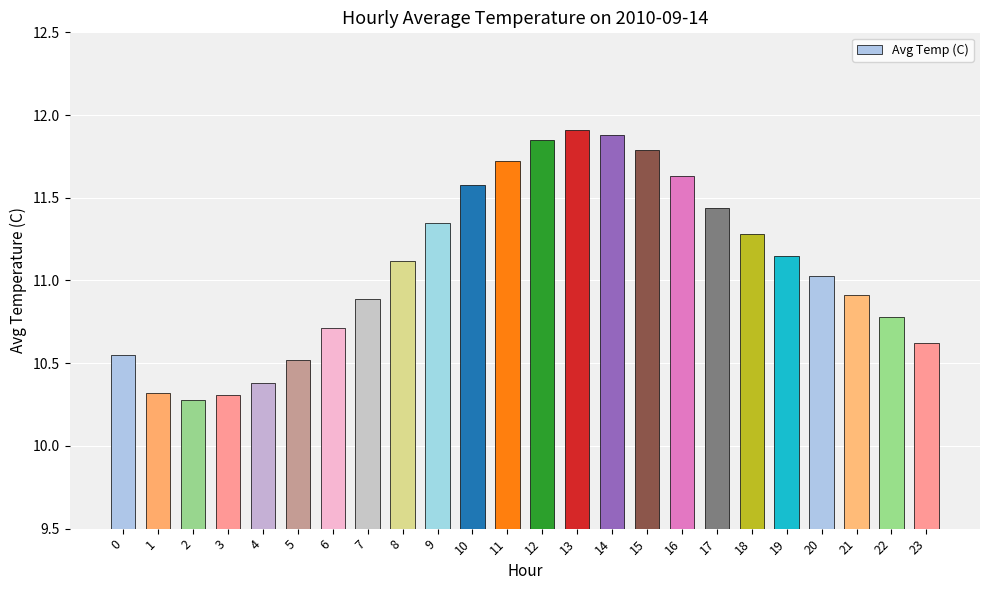

The chart shows a value of 11.1 at 8. True or false?

True